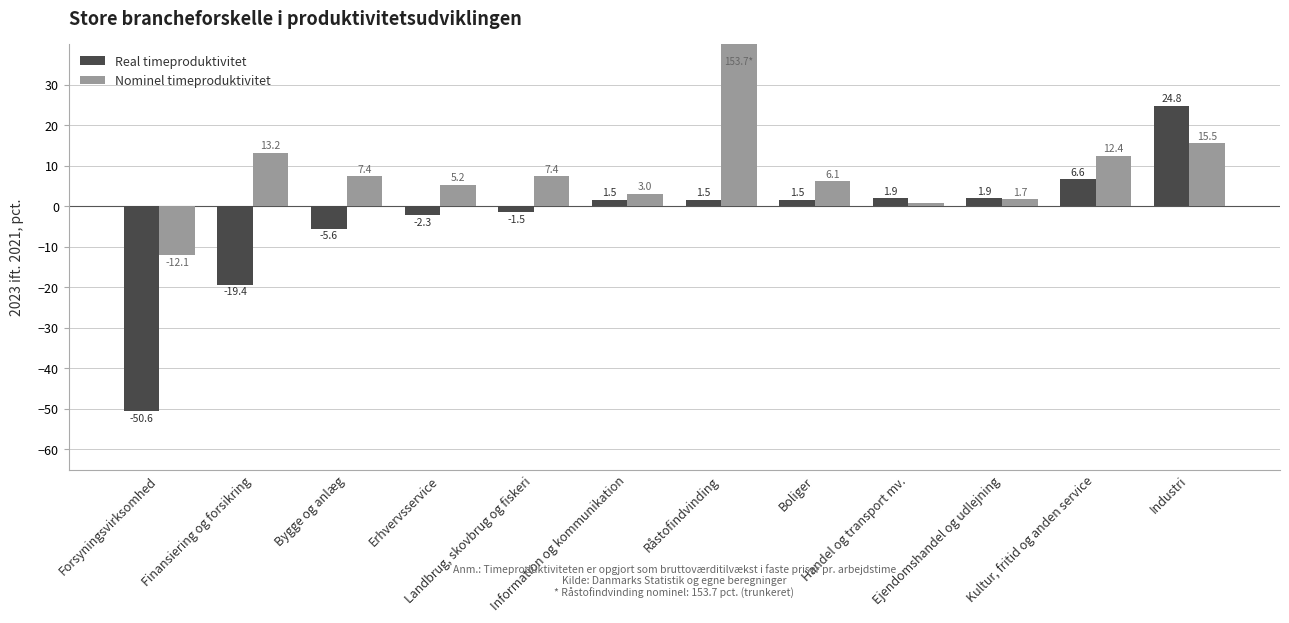

Is it true that Nominel timeproduktivitet equals 12.4 at Kultur, fritid og anden service?

True